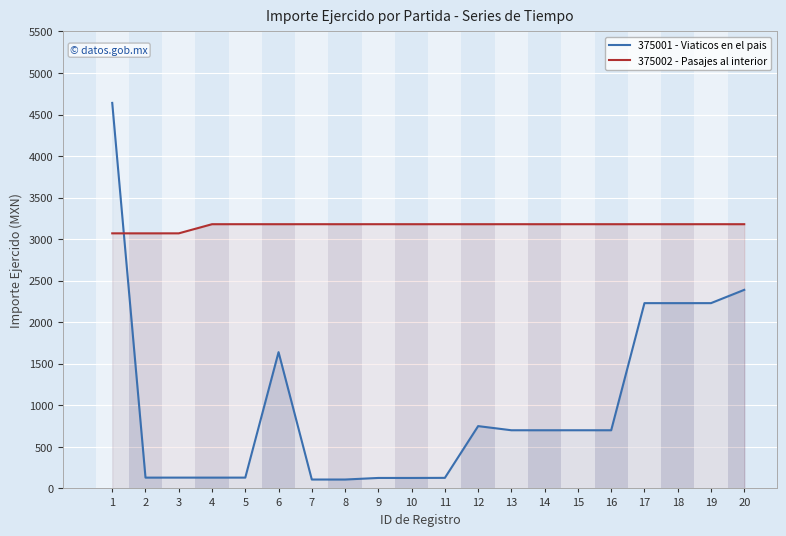

Rank the categories by 375002 - Pasajes al interior value from lowest to highest.

1, 2, 3, 4, 5, 6, 7, 8, 9, 10, 11, 12, 13, 14, 15, 16, 17, 18, 19, 20